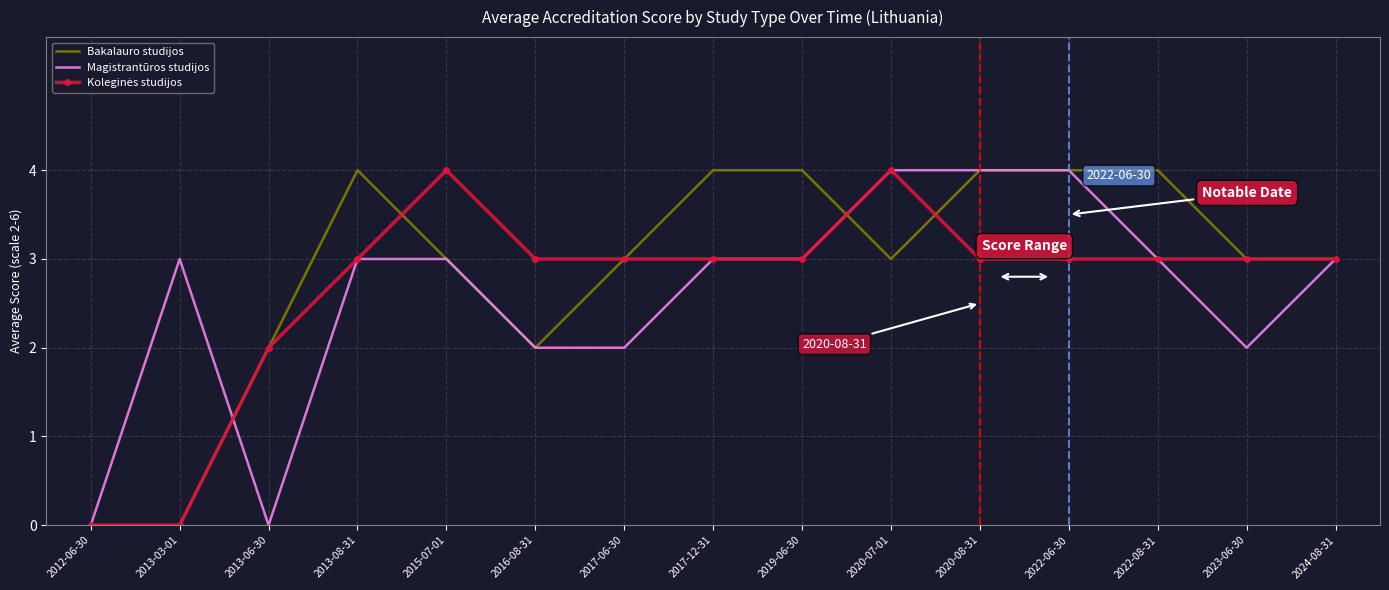

What is the total value across all series at 2013-03-01?

3